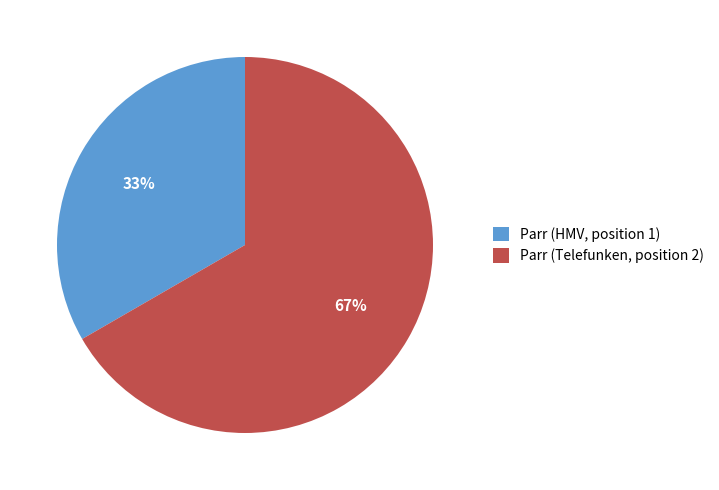

True or false: Parr (Telefunken, position 2) accounts for 67% of the total.

True